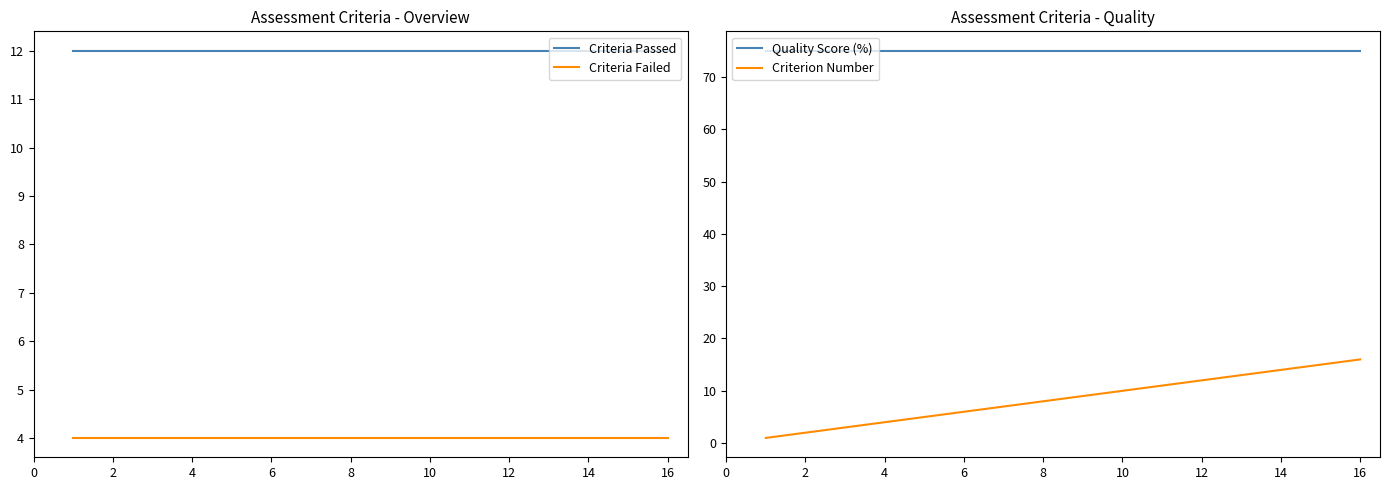

True or false: Criteria Passed has more than 0 interior local peaks.

False